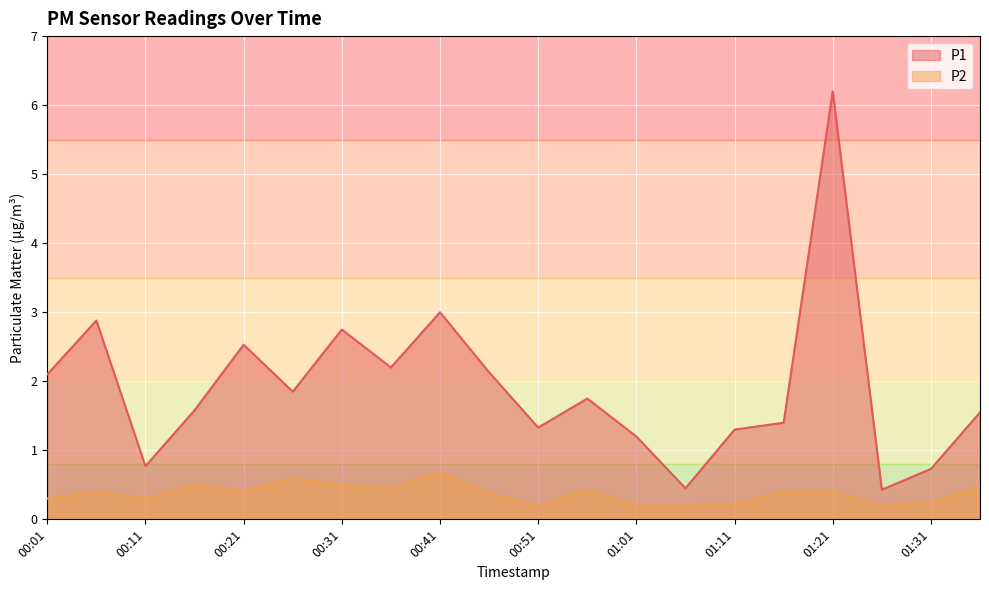

List the labels in order of P2 value, largest first.

00:41, 00:26, 00:16, 00:31, 01:36, 00:36, 00:56, 00:06, 00:21, 01:16, 01:21, 00:46, 00:01, 00:11, 01:31, 01:11, 00:51, 01:01, 01:06, 01:26